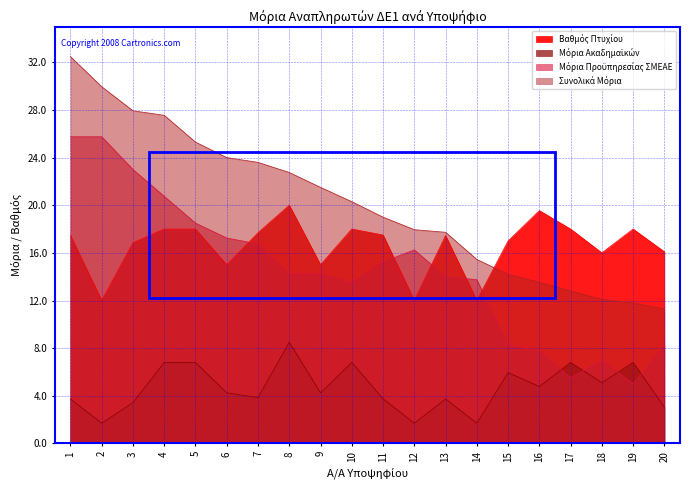

What is the highest value of the Μόρια Ακαδημαϊκών series?

8.5